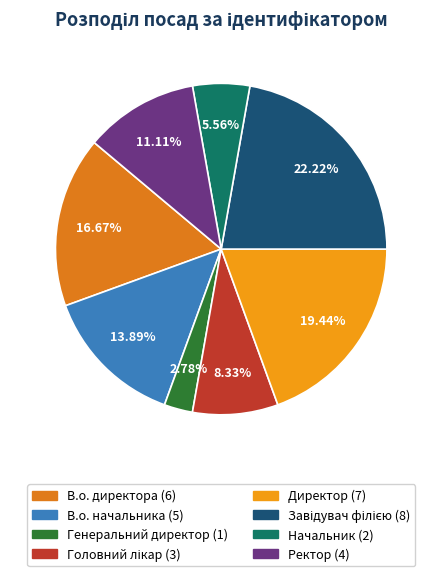

True or false: Генеральний директор accounts for 3% of the total.

True